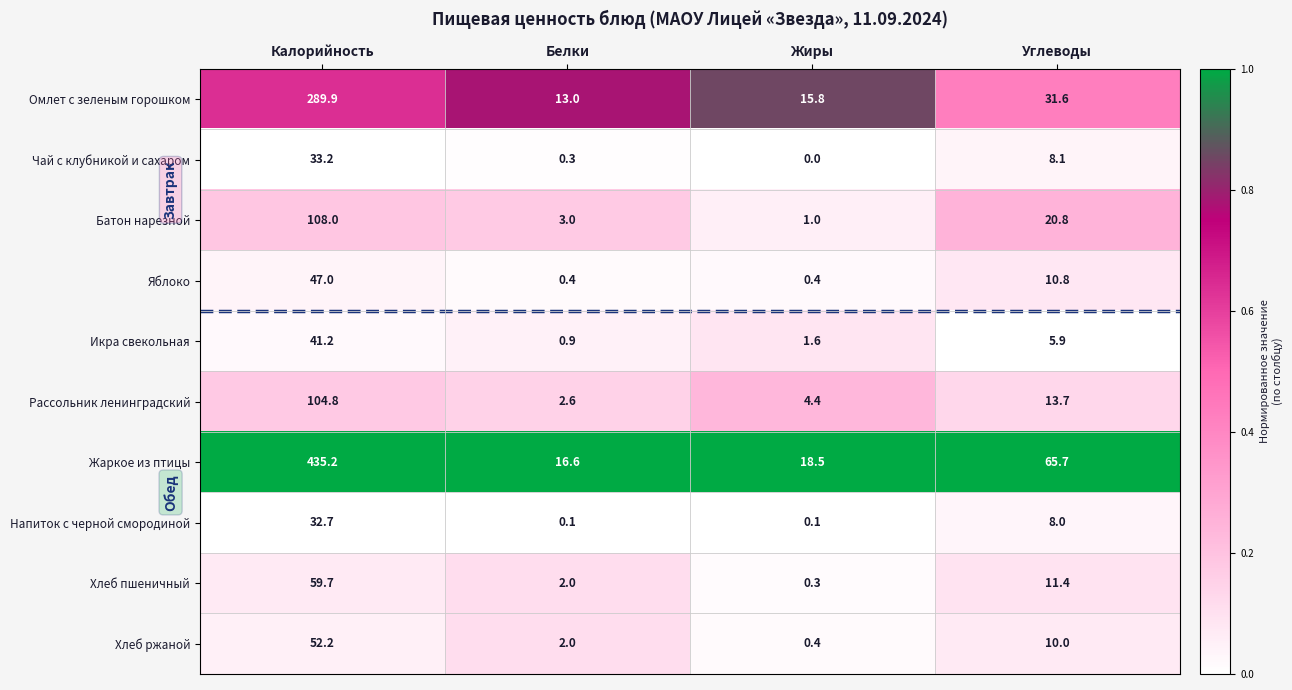

True or false: Рассольник ленинградский has a value of 20.8 at Углеводы.

False